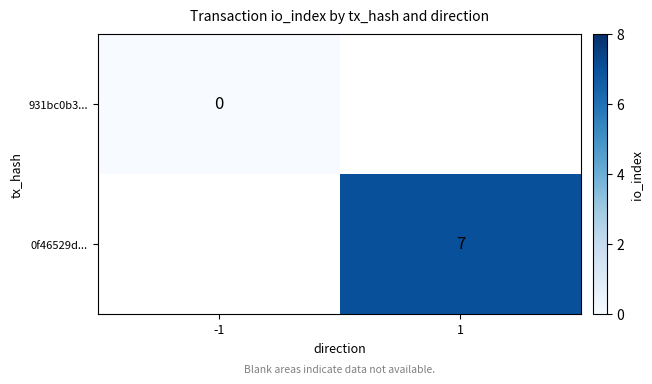

The value of 0f46529d... at 1 is 3. True or false?

False